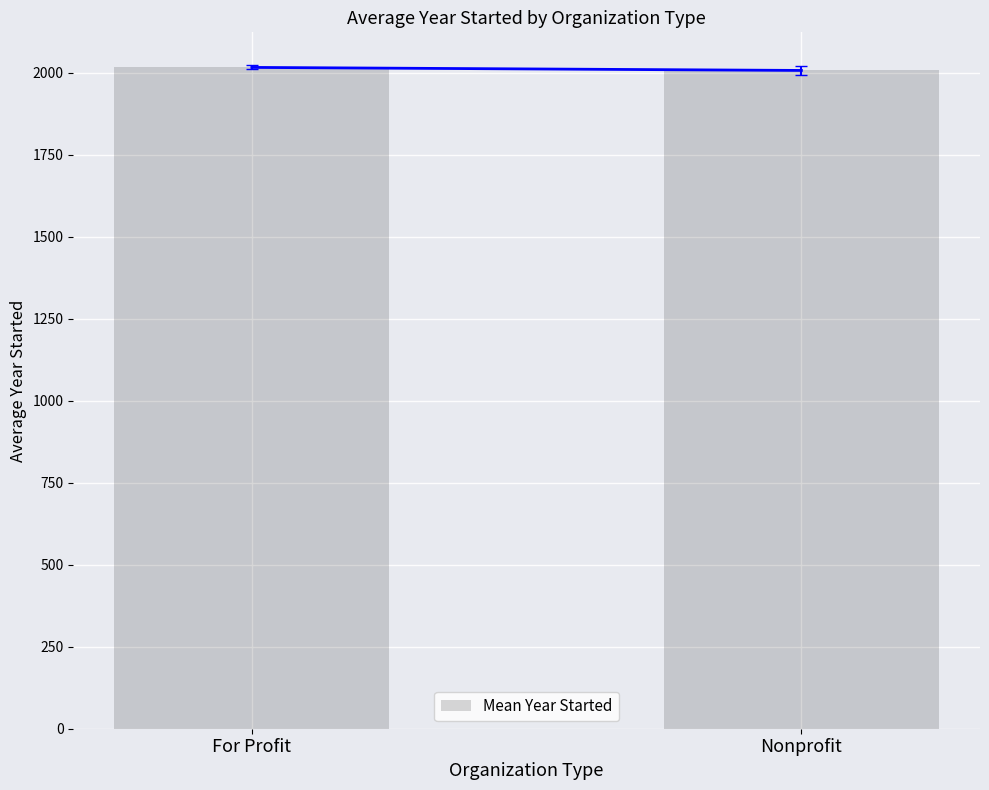

What is the difference between the values at Nonprofit and For Profit?

9.2